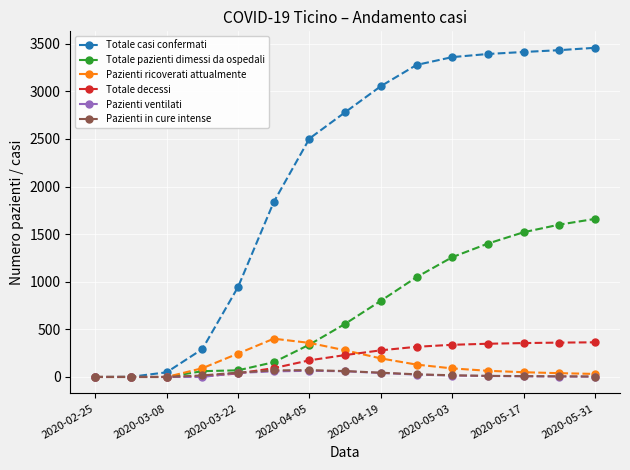

What is the maximum value for Totale casi confermati?

3457